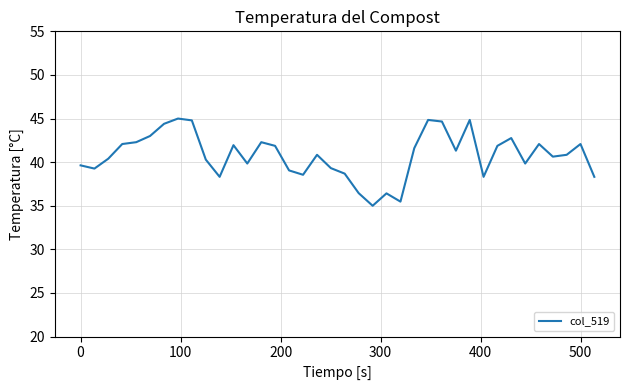

What is the smallest value displayed?

35.0